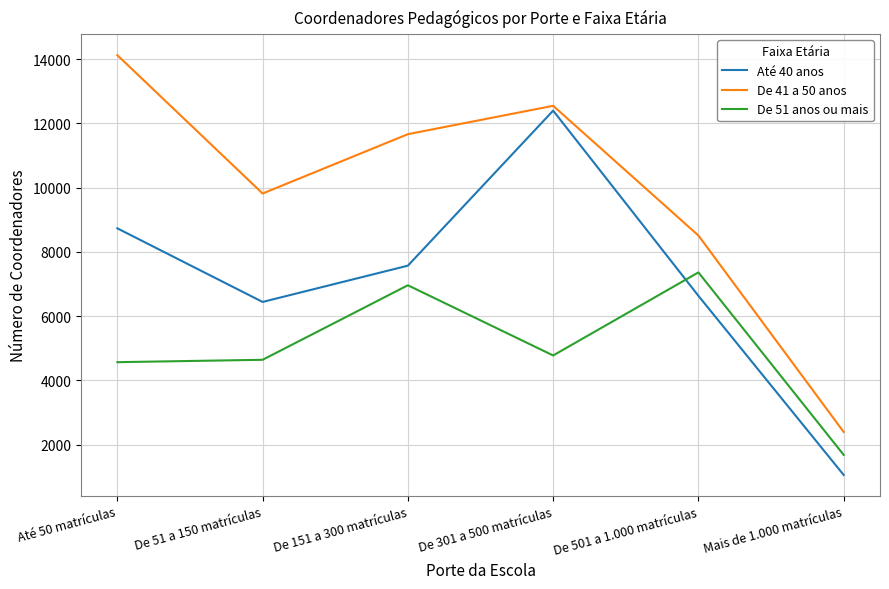

What position from the right is Mais de 1.000 matrículas?

1